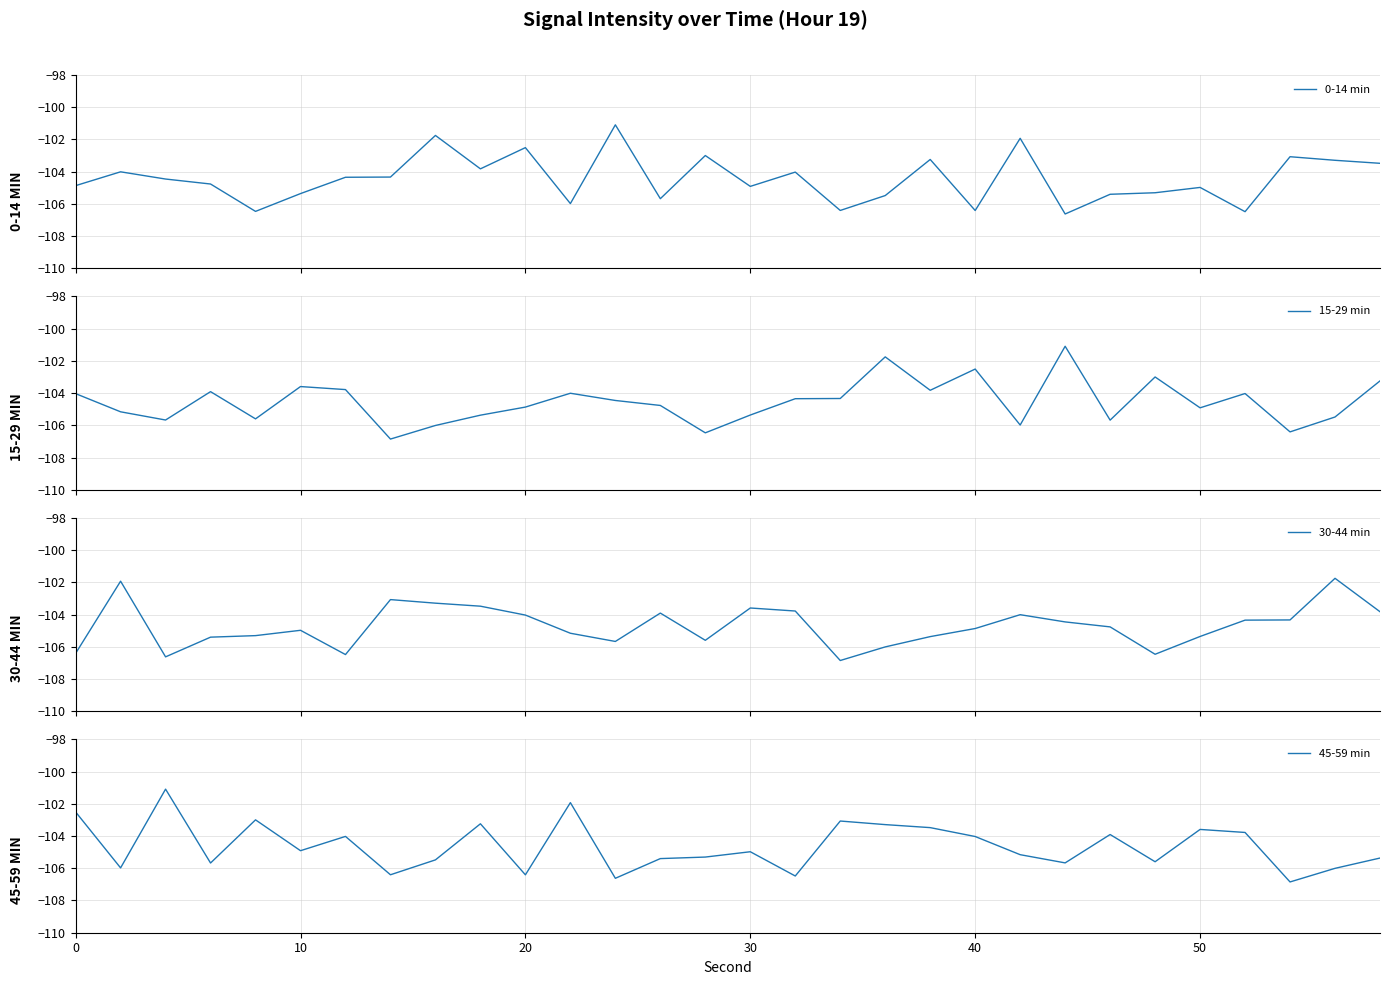

What are all the series names shown in the legend?

0-14 min, 15-29 min, 30-44 min, 45-59 min